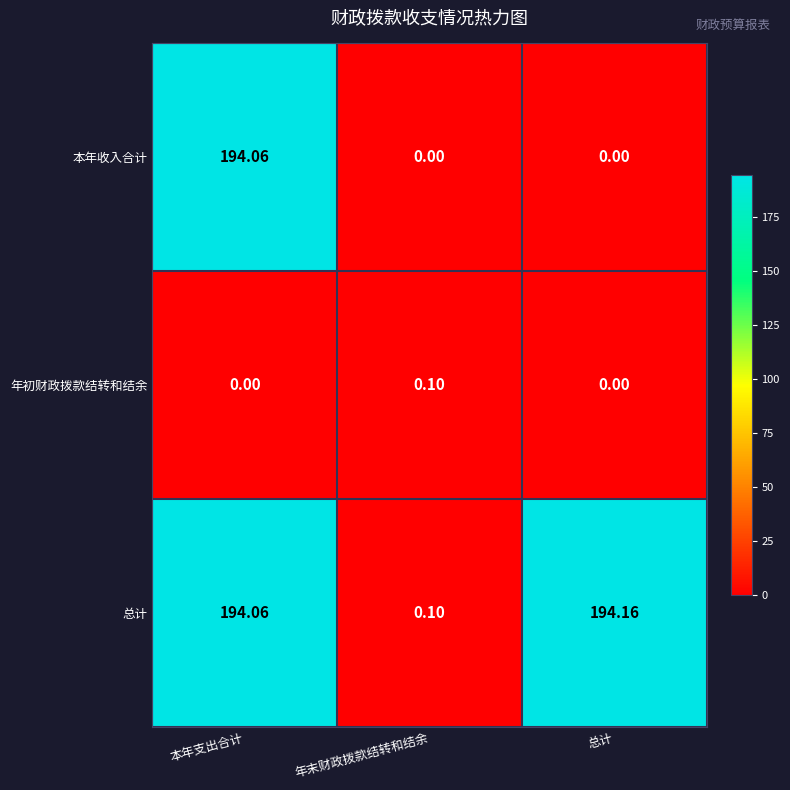

Is the value of 本年收入合计 at 本年支出合计 greater than the value of 年初财政拨款结转和结余 at 年末财政拨款结转和结余?

Yes